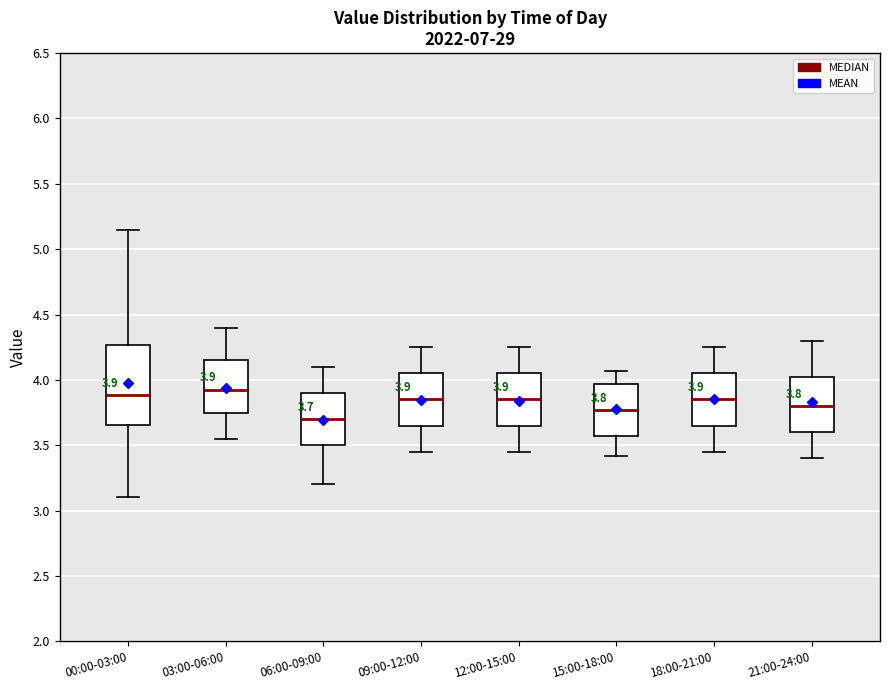

Which box has the lowest median line?

06:00-09:00